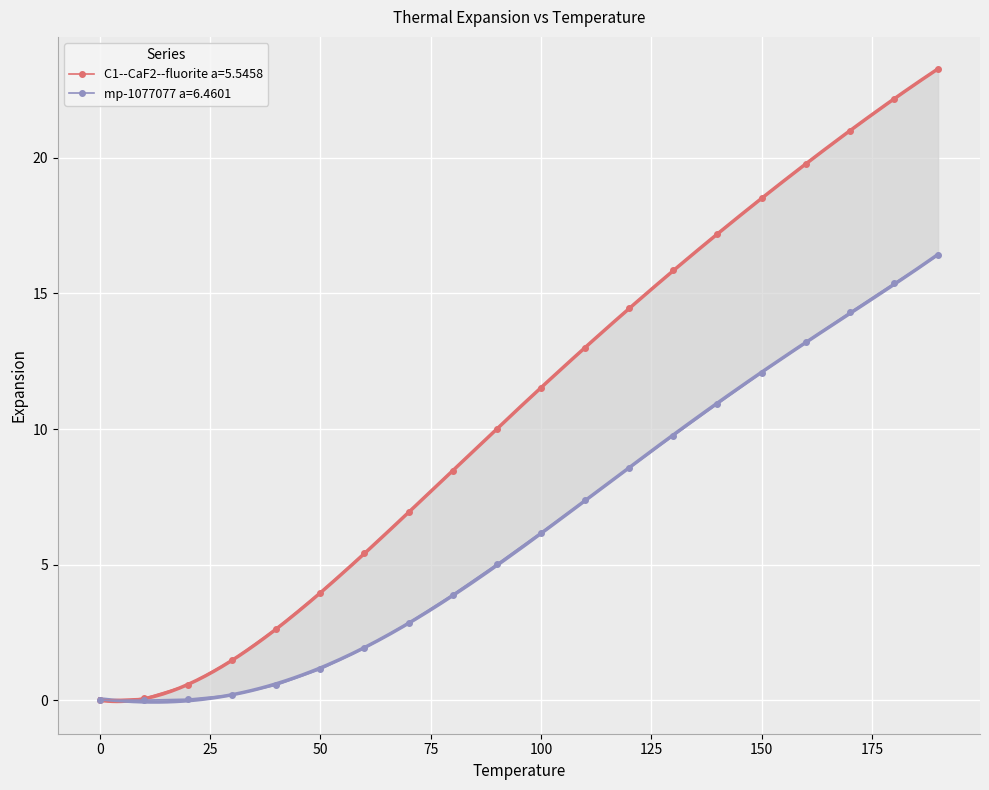

How many categories are shown in the chart?

20